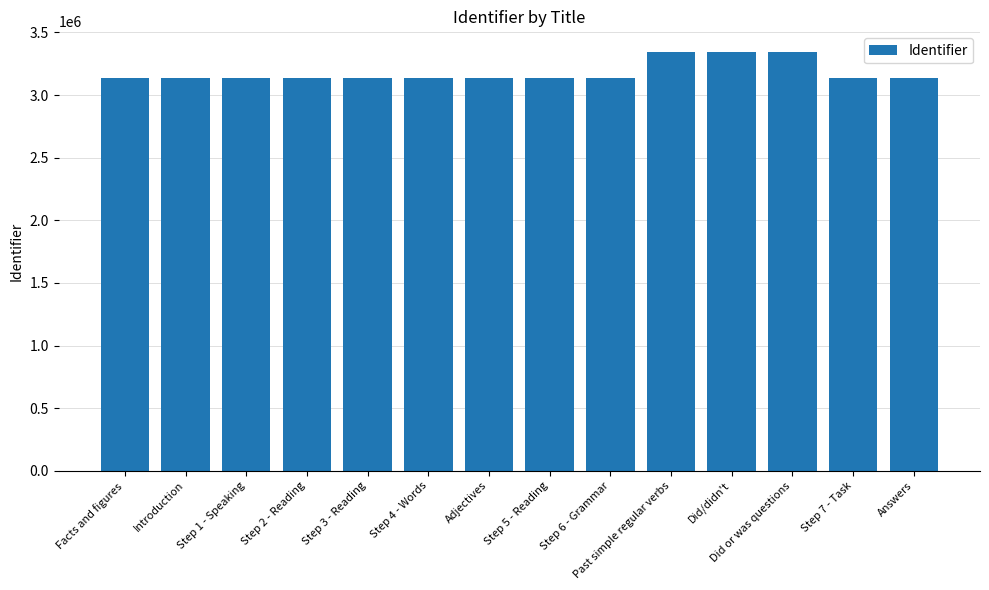

Approximately how many times larger is the value at Past simple regular verbs compared to Step 4 - Words?

1.1